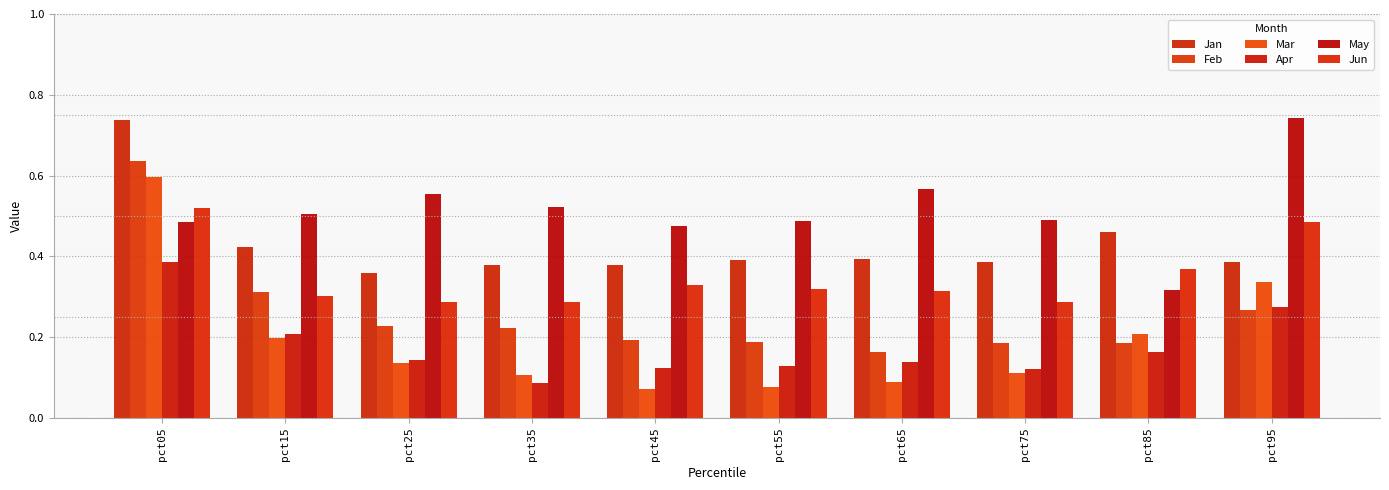

What is the value of the Feb bar at the 5th from the left?

0.2